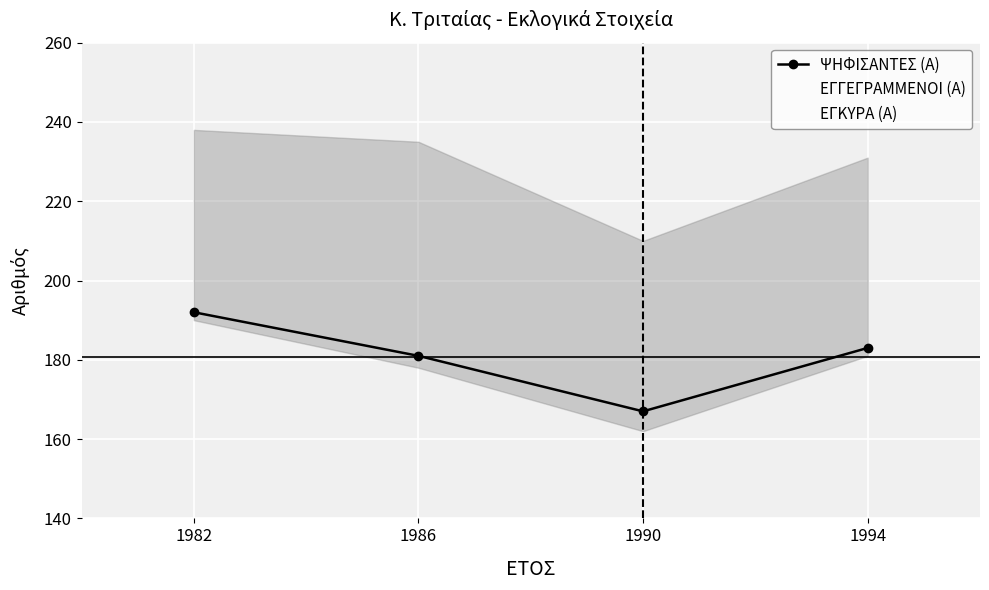

Where is the first local minimum for ΨΗΦΙΣΑΝΤΕΣ (Α)?

1990